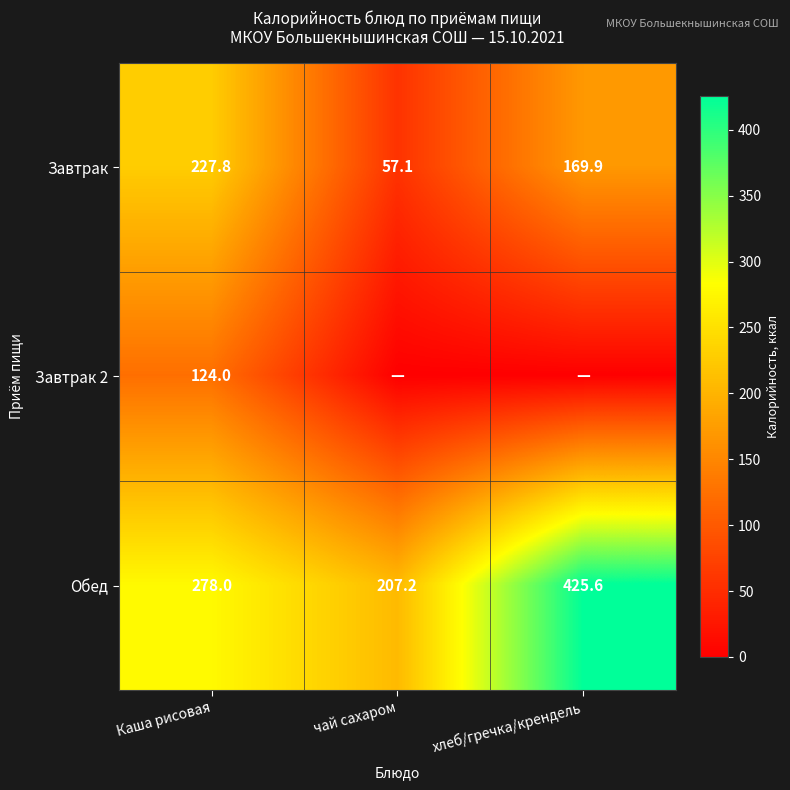

The Завтрак series shows 227.8 at Каша рисовая. True or false?

True